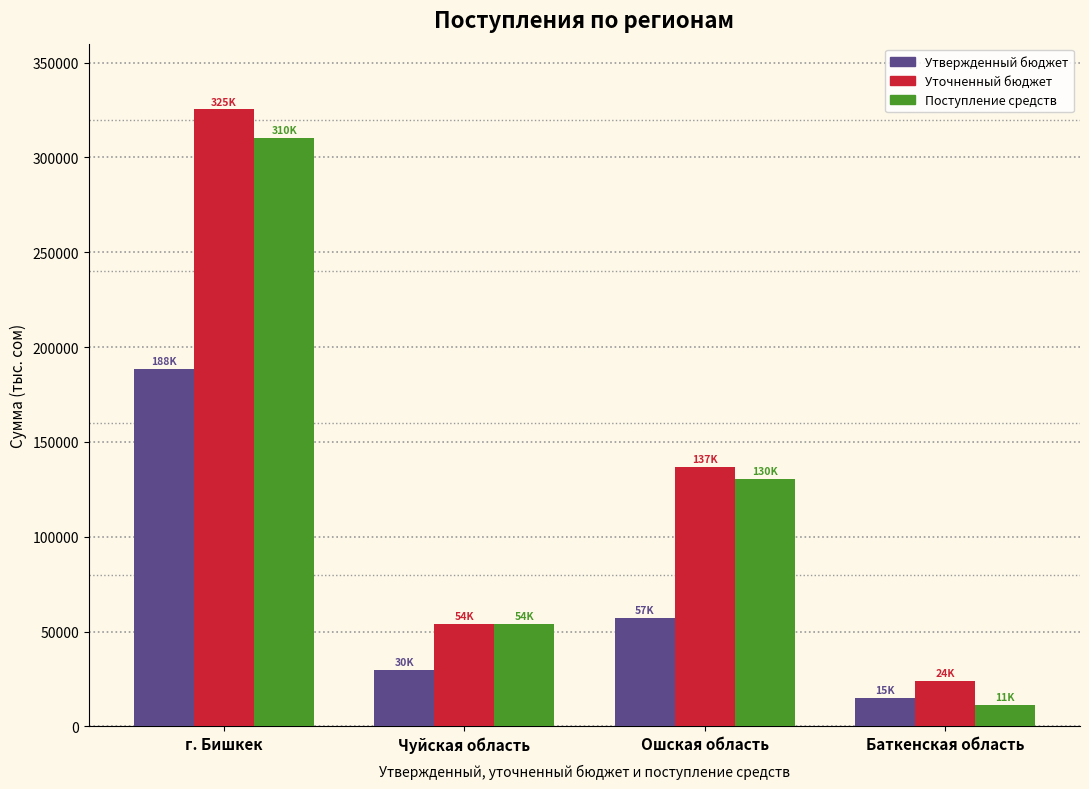

Reading left to right, what are all the values shown in this chart?

Утвержденный бюджет: г. Бишкек=188312.2	Чуйская область=29991.1	Ошская область=57172.3	Баткенская область=15185.9
Уточненный бюджет: г. Бишкек=325312.1	Чуйская область=53988.6	Ошская область=136924.4	Баткенская область=24154.5
Поступление средств: г. Бишкек=310142.7	Чуйская область=54231.3	Ошская область=130346.5	Баткенская область=11220.5